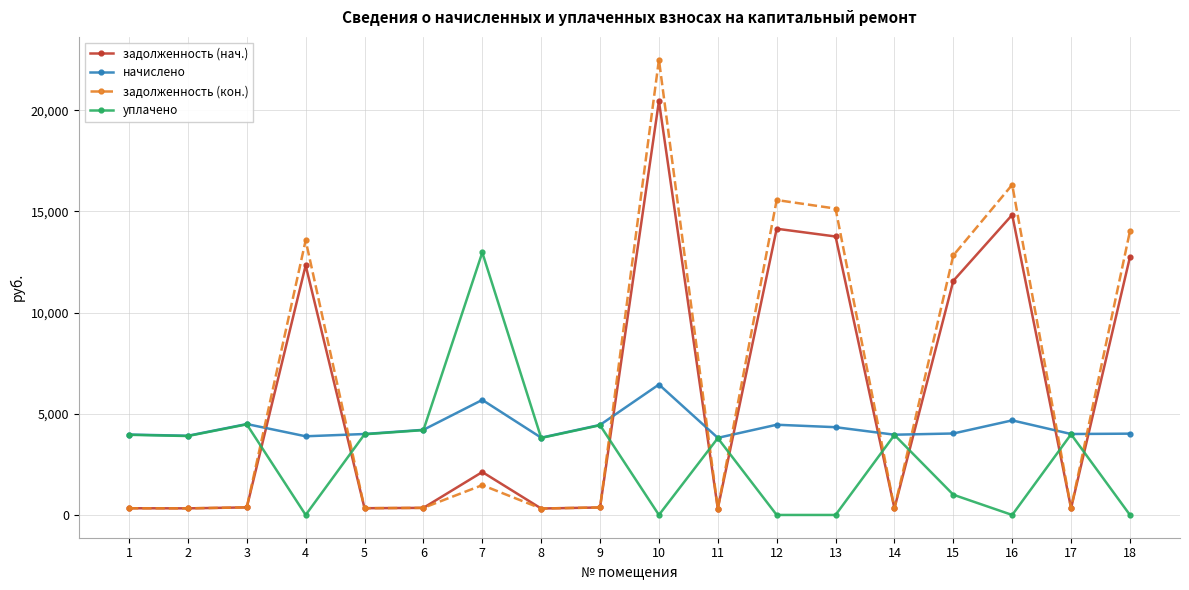

Between which two adjacent categories do задолженность (кон.) and начислено first intersect?

3 and 4